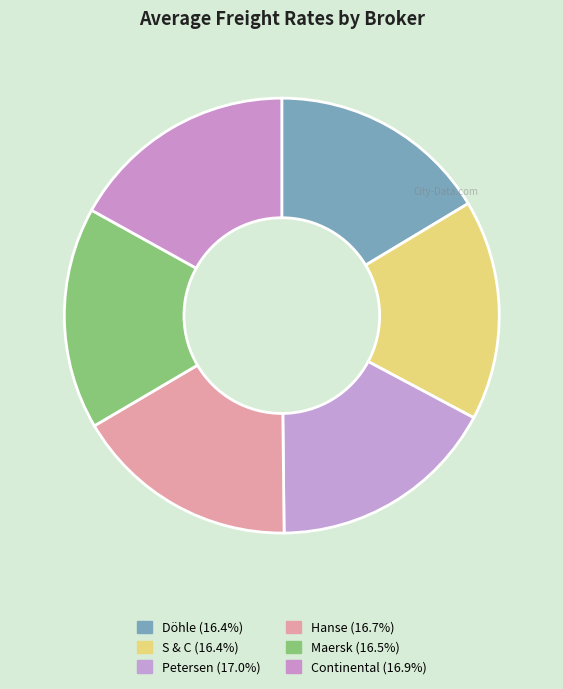

How many slices are in this pie chart?

6